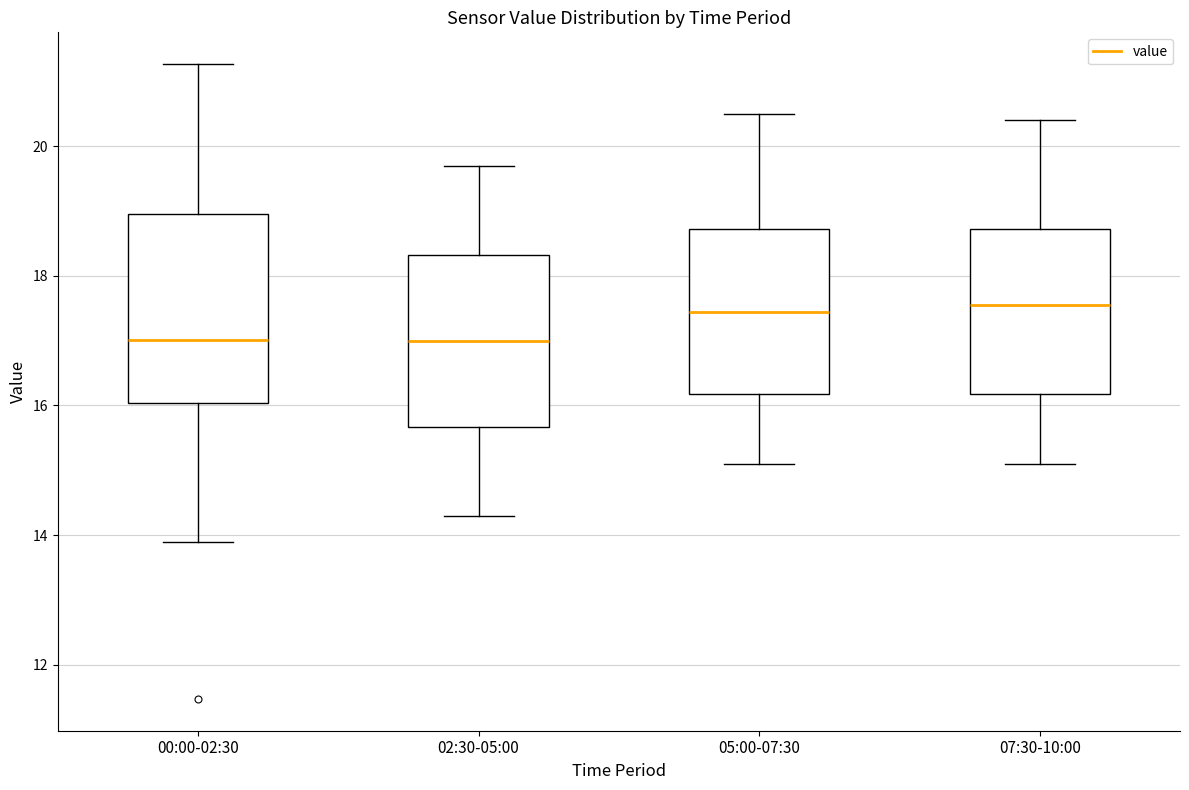

Where does the median line of the box for 07:30-10:00 sit on the y-axis? The values are not printed on the chart, so give them approximately, as read against the axis.

17.6